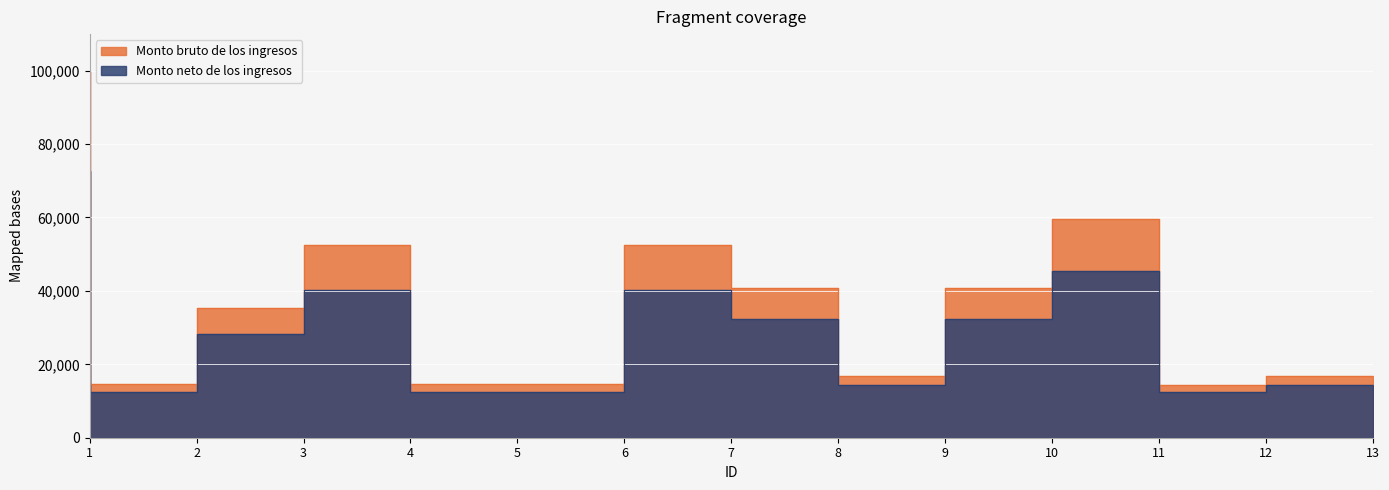

Is it true that Monto neto de los ingresos equals 3494.8 at 5?

False